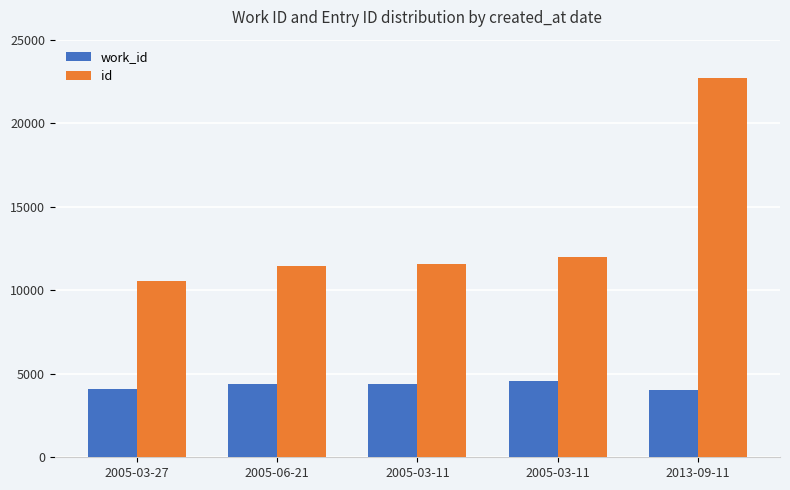

How many distinct data groups are displayed?

2